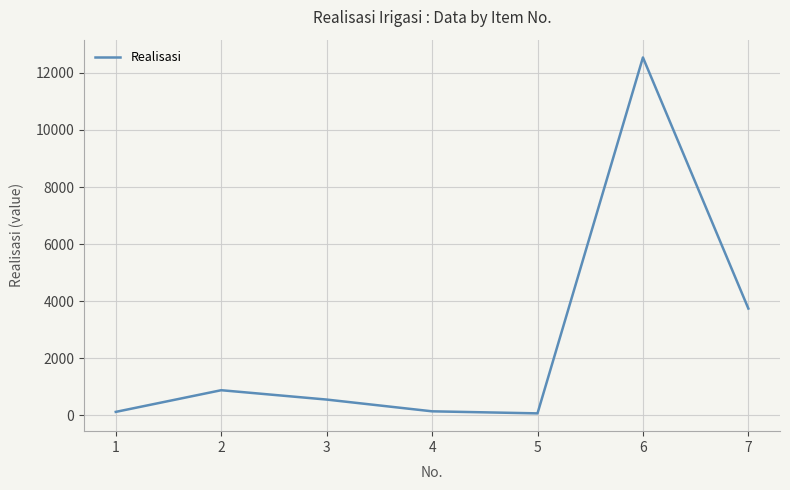

How many values are below 549?

3